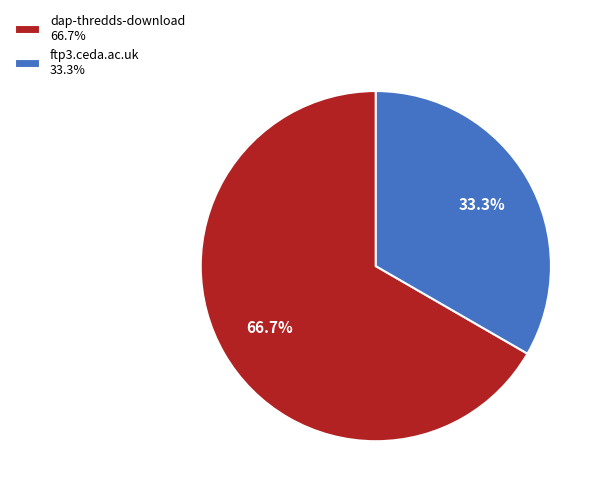

Is there any slice that represents more than half of the pie?

Yes